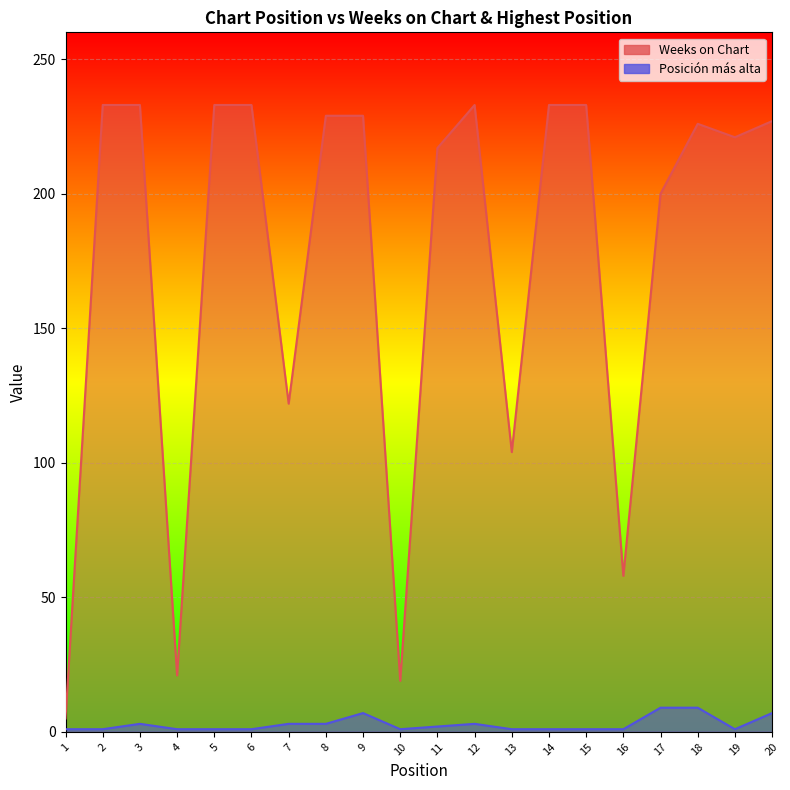

Reading right to left, transcribe all the data shown in this chart.

Weeks on Chart: 227	221	226	200	58	233	233	104	233	217	19	229	229	122	233	233	21	233	233	5
Posición más alta: 7	1	9	9	1	1	1	1	3	2	1	7	3	3	1	1	1	3	1	1